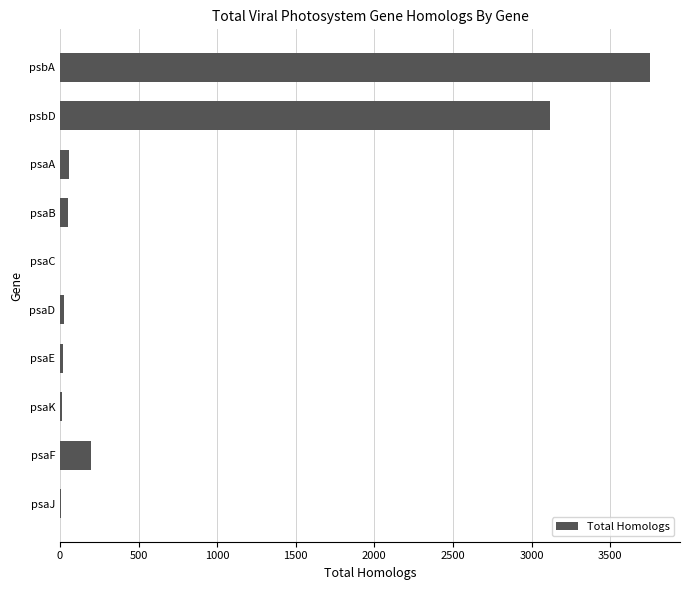

What is the sum of all values?

7248